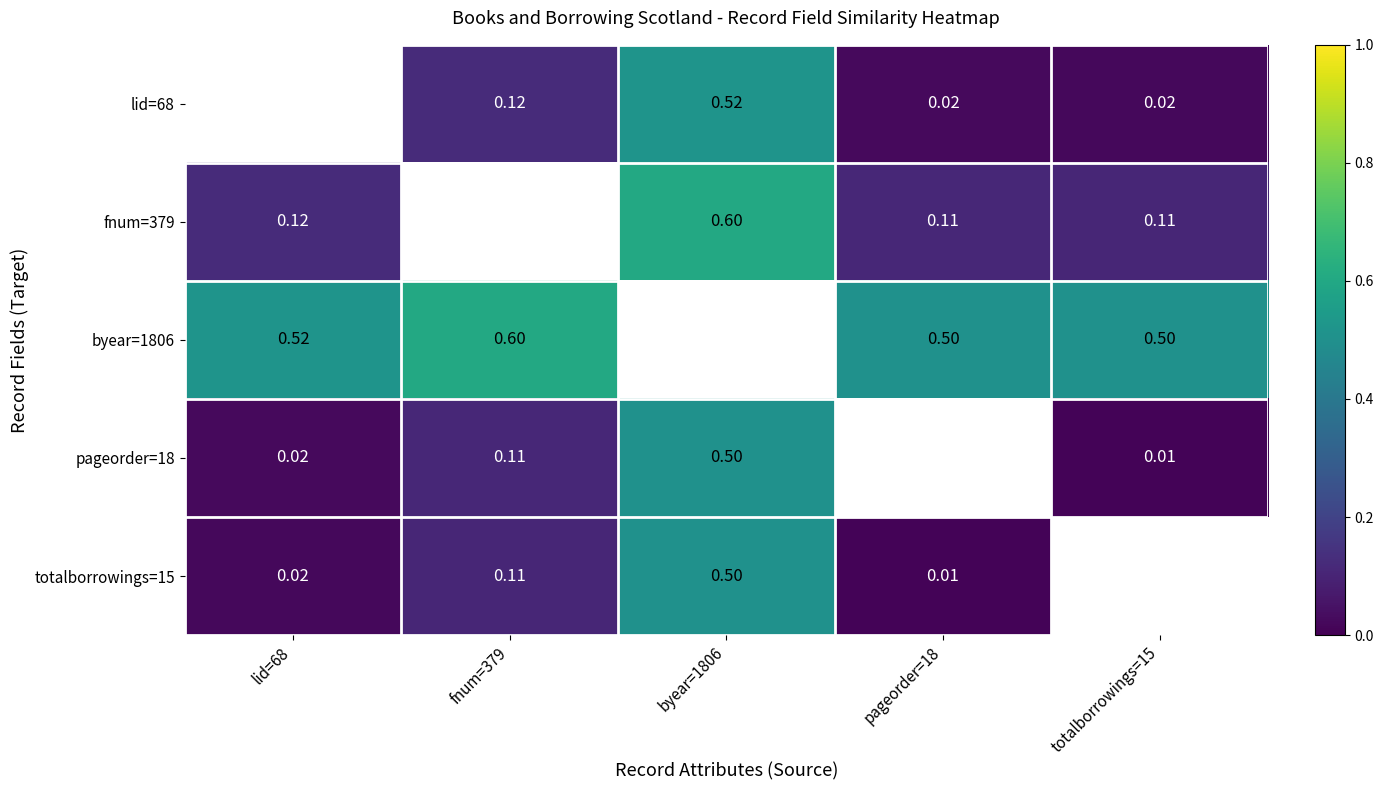

Is the value of pageorder=18 at fnum=379 greater than the value of lid=68 at byear=1806?

No